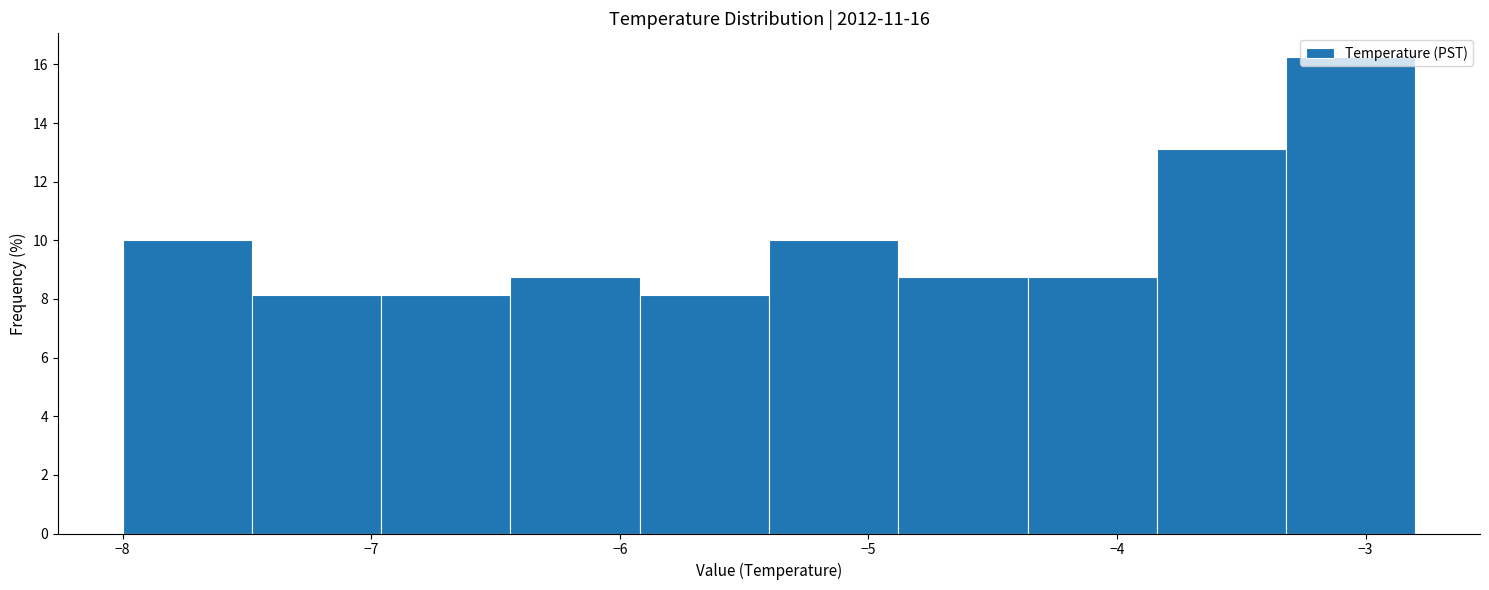

Reading left to right, list every bar in this chart as the range it spans on the x-axis followed by its height. Neither the bar edges nor the heights are printed on the chart, so give them approximately, as read against the axes.

-8.00 to -7.48: 10.0
-7.48 to -6.96: 8.2
-6.96 to -6.44: 8.2
-6.44 to -5.92: 8.8
-5.92 to -5.40: 8.2
-5.40 to -4.88: 10.0
-4.88 to -4.36: 8.8
-4.36 to -3.84: 8.8
-3.84 to -3.32: 13.2
-3.32 to -2.80: 16.2